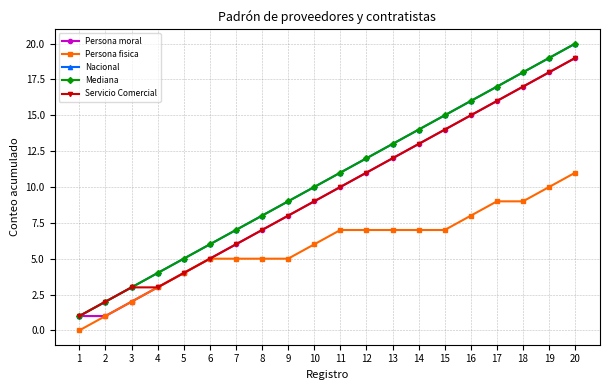

Reading left to right, what are all the values shown in this chart?

Persona moral: 1	1	2	3	4	5	6	7	8	9	10	11	12	13	14	15	16	17	18	19
Persona fisica: 0	1	2	3	4	5	5	5	5	6	7	7	7	7	7	8	9	9	10	11
Nacional: 1	2	3	4	5	6	7	8	9	10	11	12	13	14	15	16	17	18	19	20
Mediana: 1	2	3	4	5	6	7	8	9	10	11	12	13	14	15	16	17	18	19	20
Servicio Comercial: 1	2	3	3	4	5	6	7	8	9	10	11	12	13	14	15	16	17	18	19